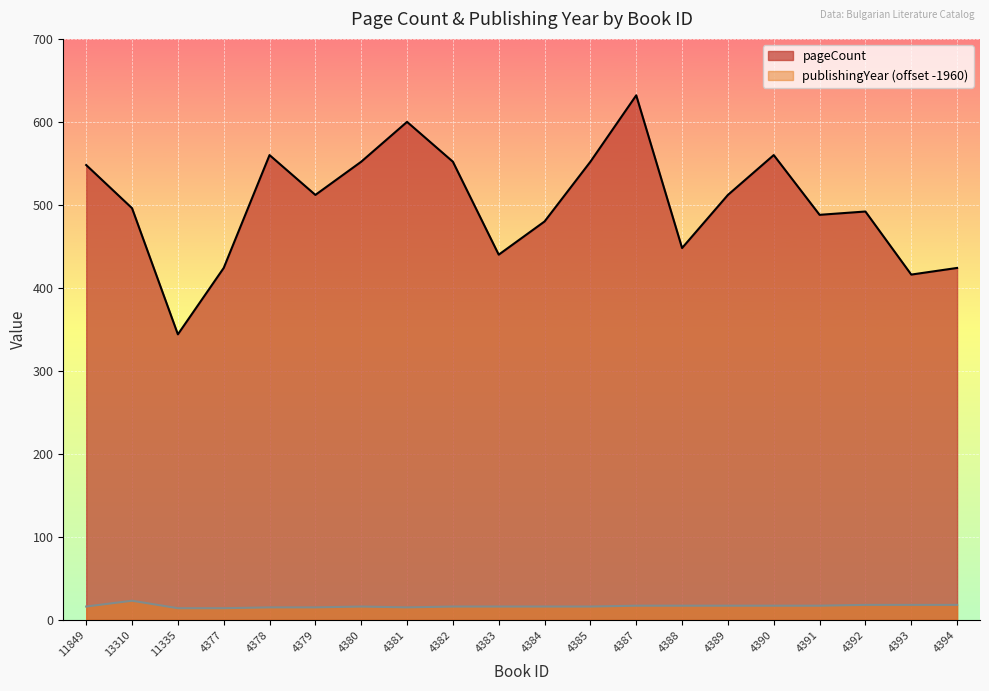

What is the minimum value for pageCount?

344